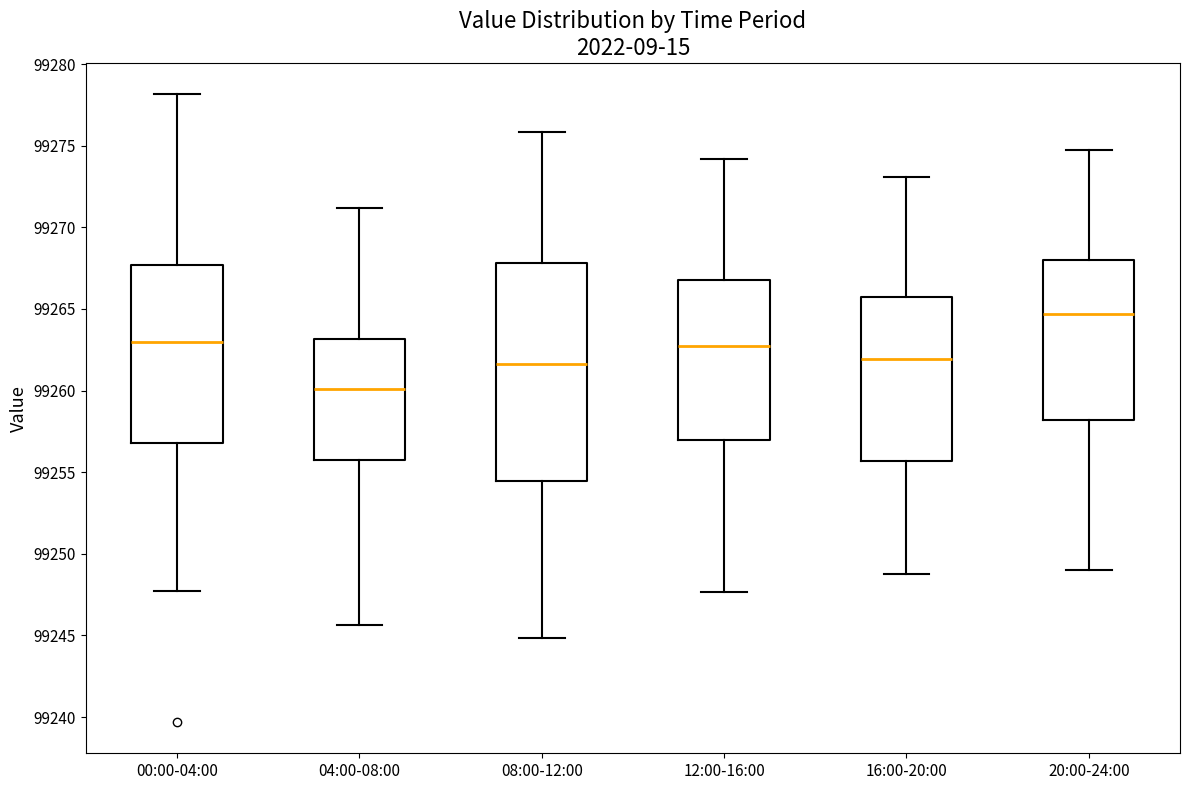

Reading left to right, transcribe this box plot: for each box, give where its median line is, the range the box spans, and where its two whiskers end, as read against the y-axis. The values are not printed on the chart, so give them approximately, as read against the axis.

00:00-04:00: median 99263.0, box 99257.0 to 99267.5, whiskers 99247.5 to 99278.0
04:00-08:00: median 99260.0, box 99255.5 to 99263.0, whiskers 99245.5 to 99271.0
08:00-12:00: median 99261.5, box 99254.5 to 99268.0, whiskers 99245.0 to 99276.0
12:00-16:00: median 99262.5, box 99257.0 to 99267.0, whiskers 99247.5 to 99274.0
16:00-20:00: median 99262.0, box 99255.5 to 99266.0, whiskers 99249.0 to 99273.0
20:00-24:00: median 99264.5, box 99258.0 to 99268.0, whiskers 99249.0 to 99274.5